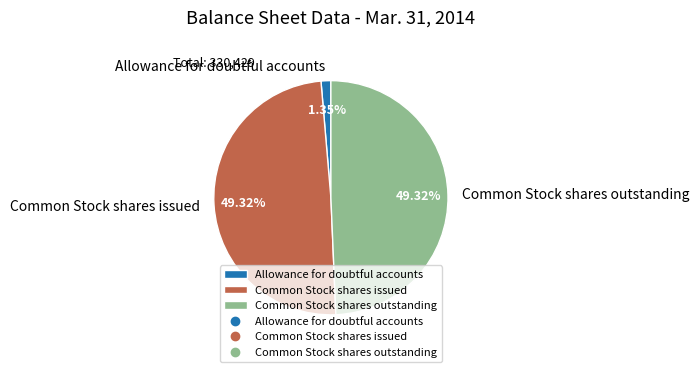

Is there any slice that represents more than half of the pie?

No